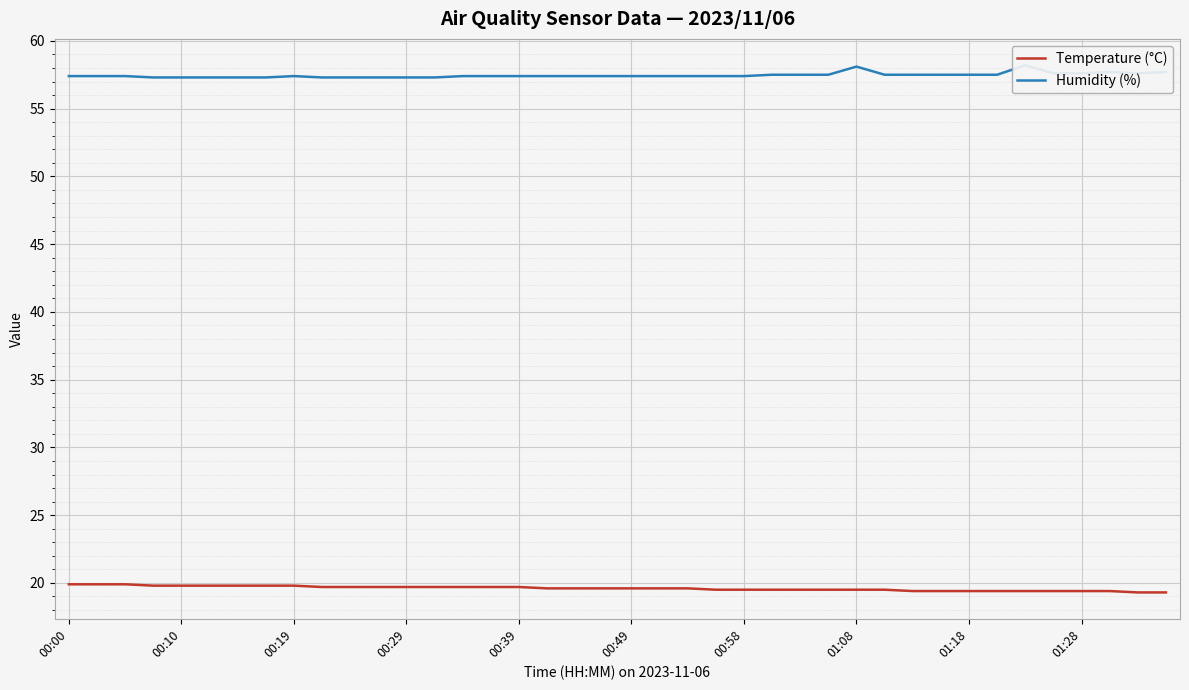

How many interior local peaks does the Humidity (%) series have?

4